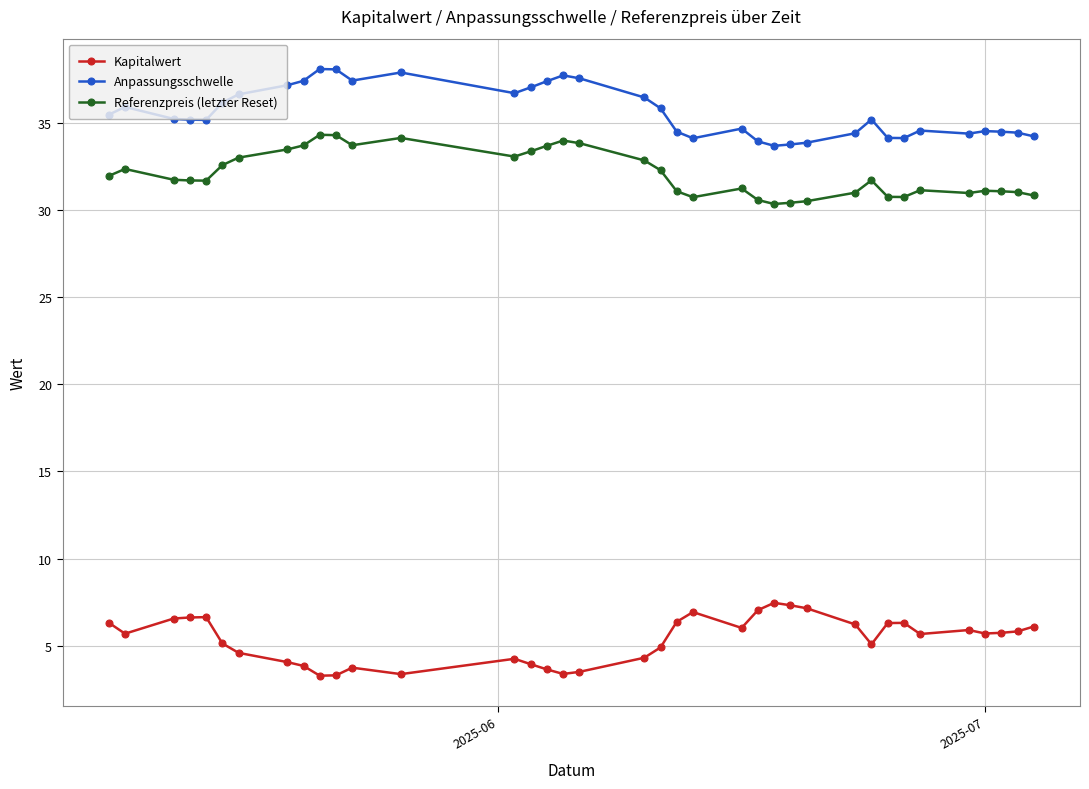

True or false: Referenzpreis (letzter Reset) and Kapitalwert cross at least once.

False